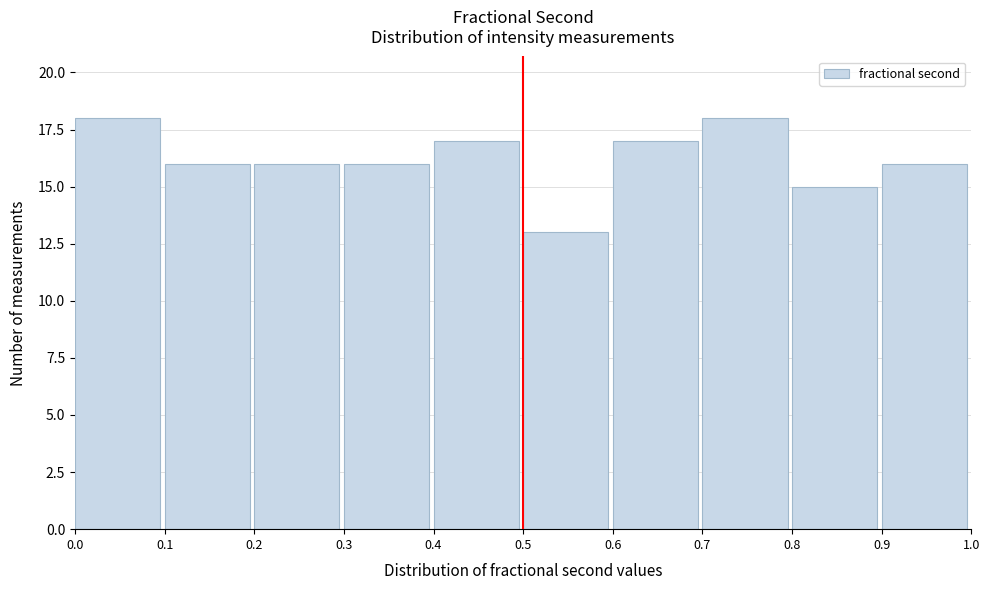

How tall is the bar that spans 0.9 to 1.0 on the x-axis? The values are not printed on the chart, so give them approximately, as read against the axis.

16